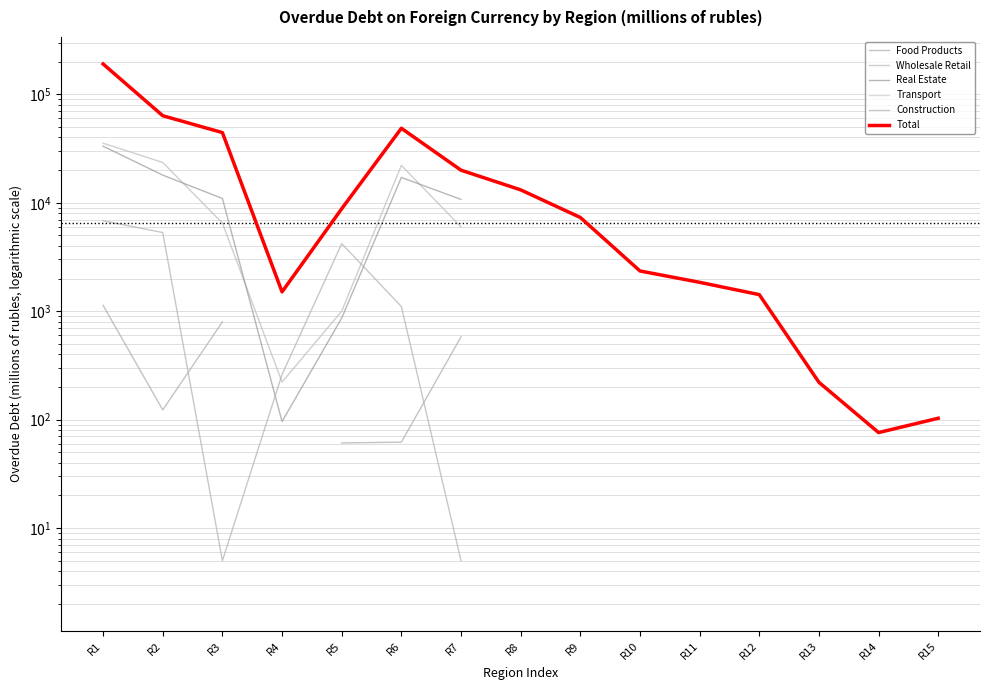

Is this an area chart (filled region under the line)?

No